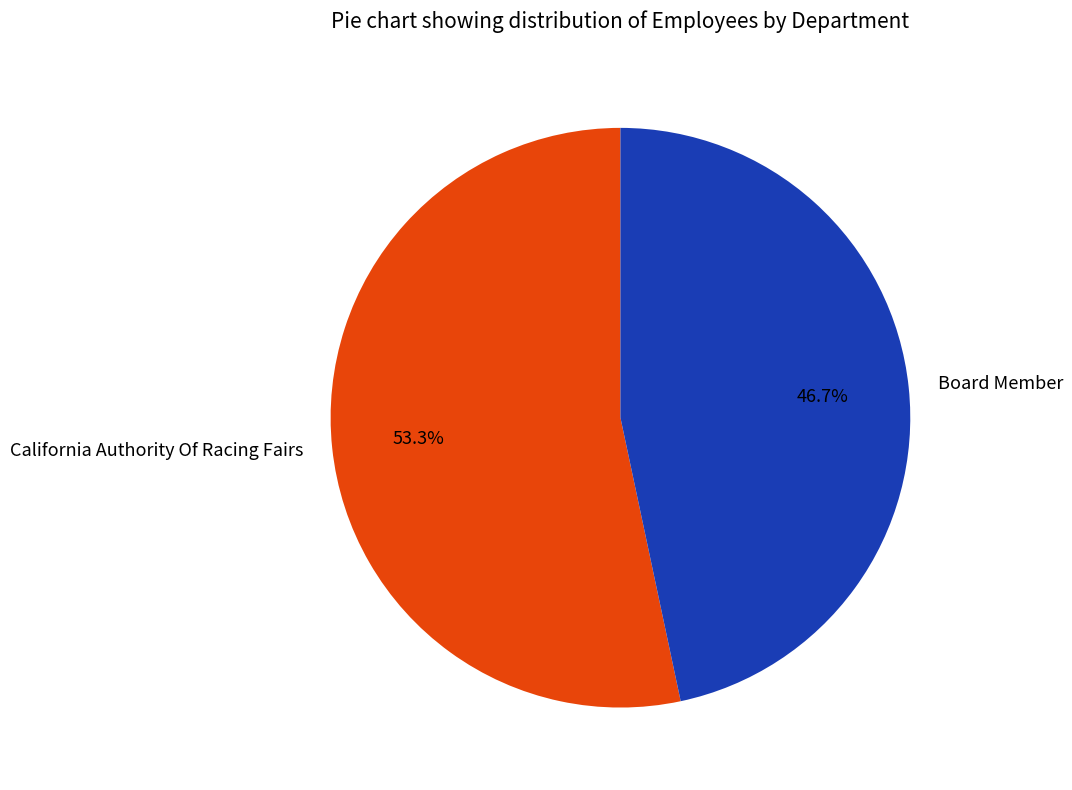

Approximately how many times larger is the value at California Authority Of Racing Fairs compared to Board Member?

1.1